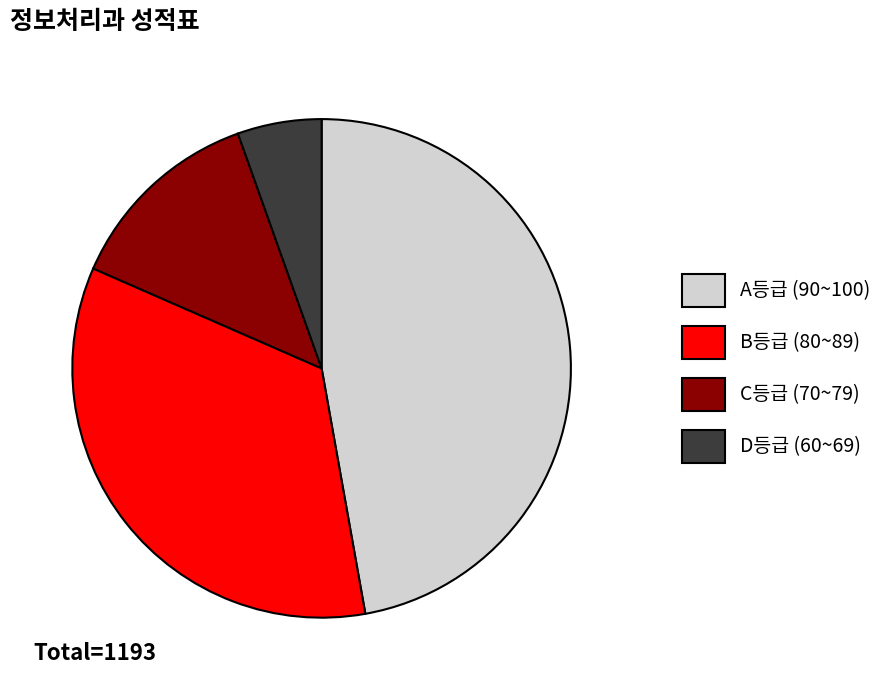

Is there any slice that represents more than half of the pie?

No